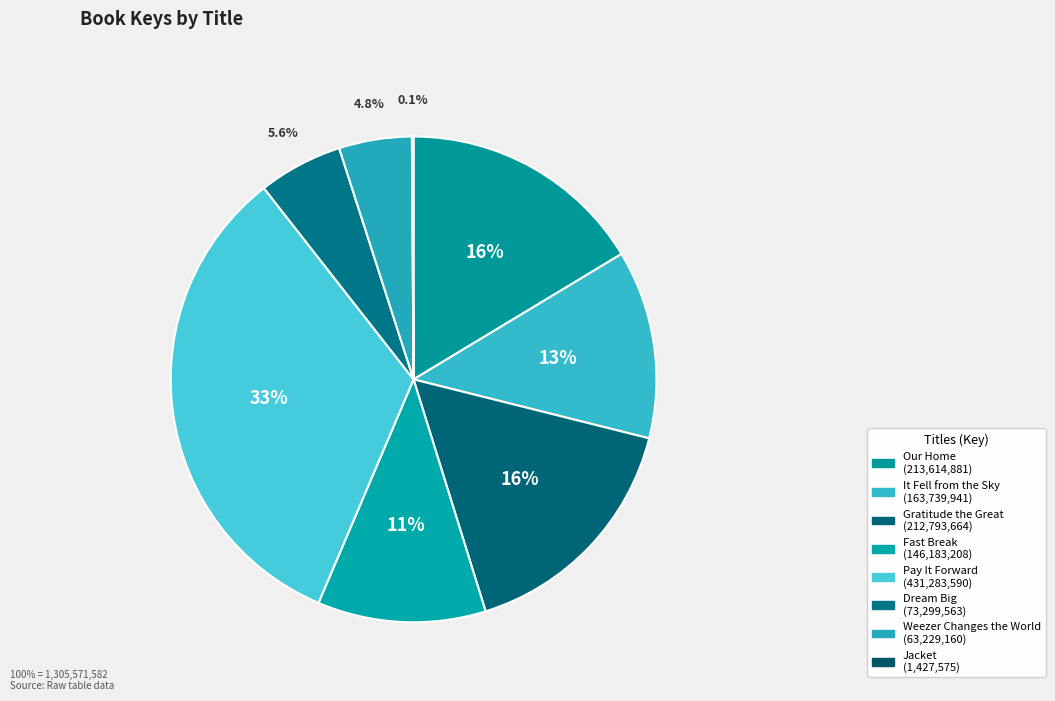

How many segments does this pie chart have?

8